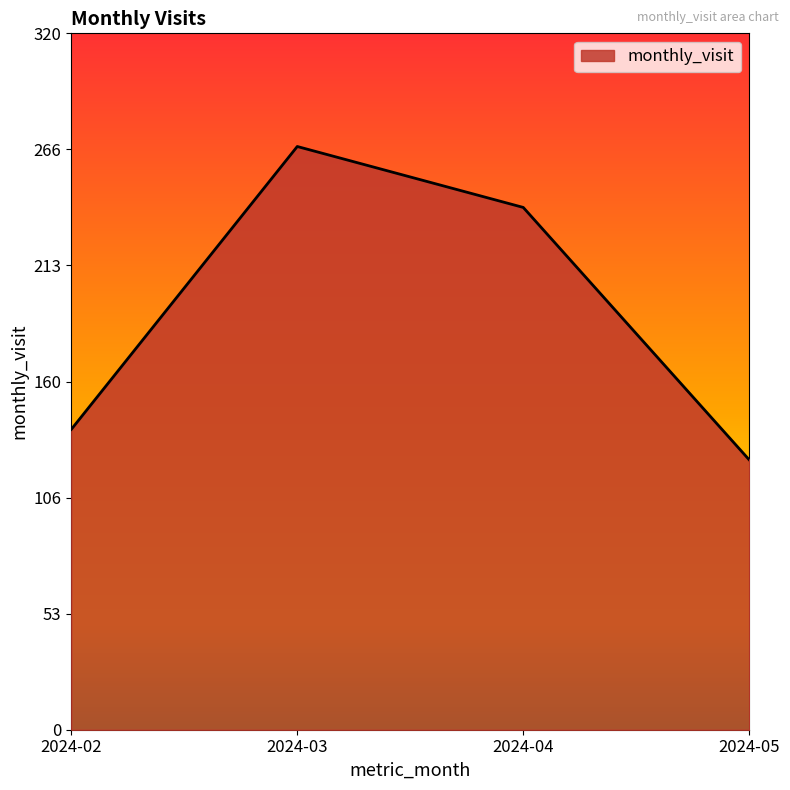

How many values are below 240?

2